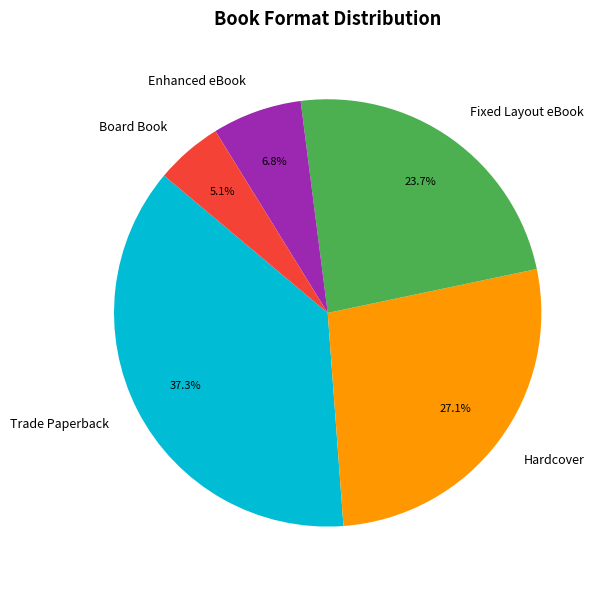

To the nearest percent, what is the difference between the largest and smallest slice percentages?

32%